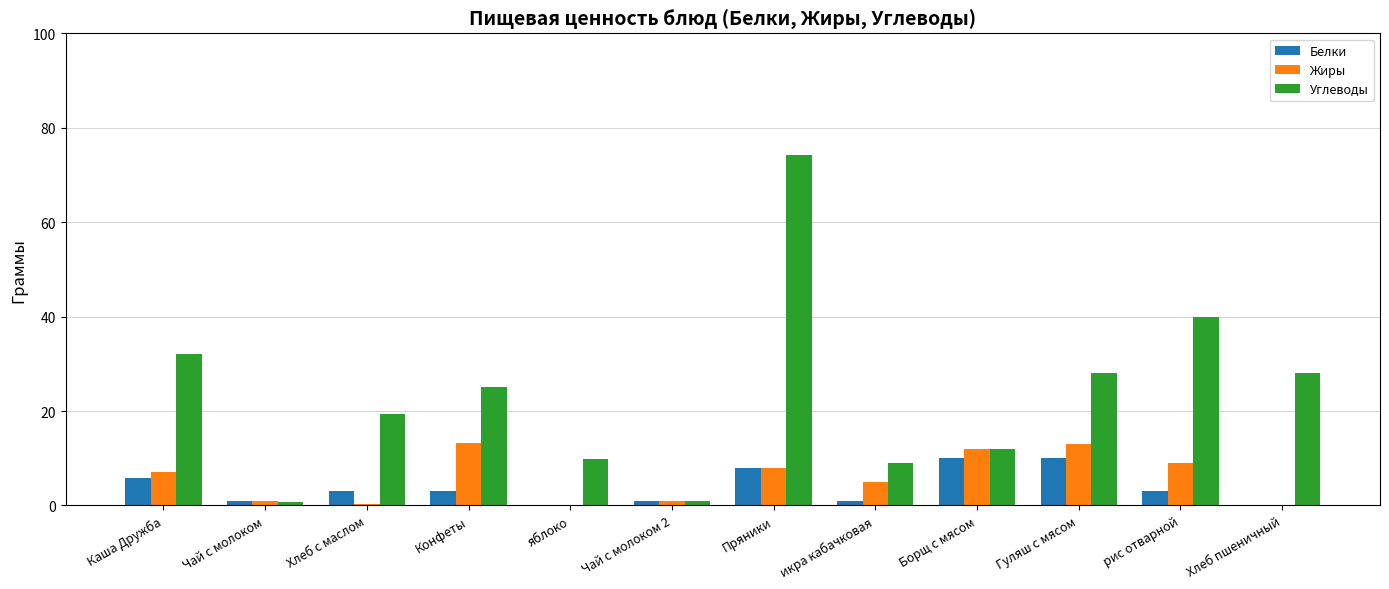

What is the total value across all series at Пряники?

90.1